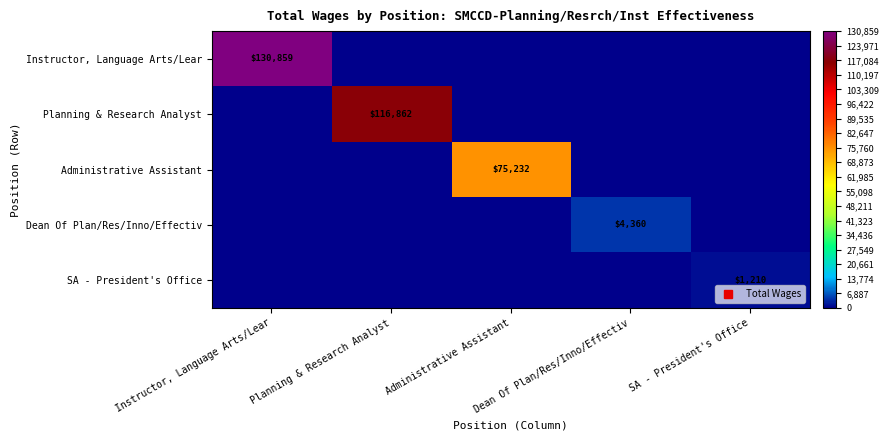

Which has a higher value, Instructor, Language Arts/Lear or SA - President's Office?

Instructor, Language Arts/Lear